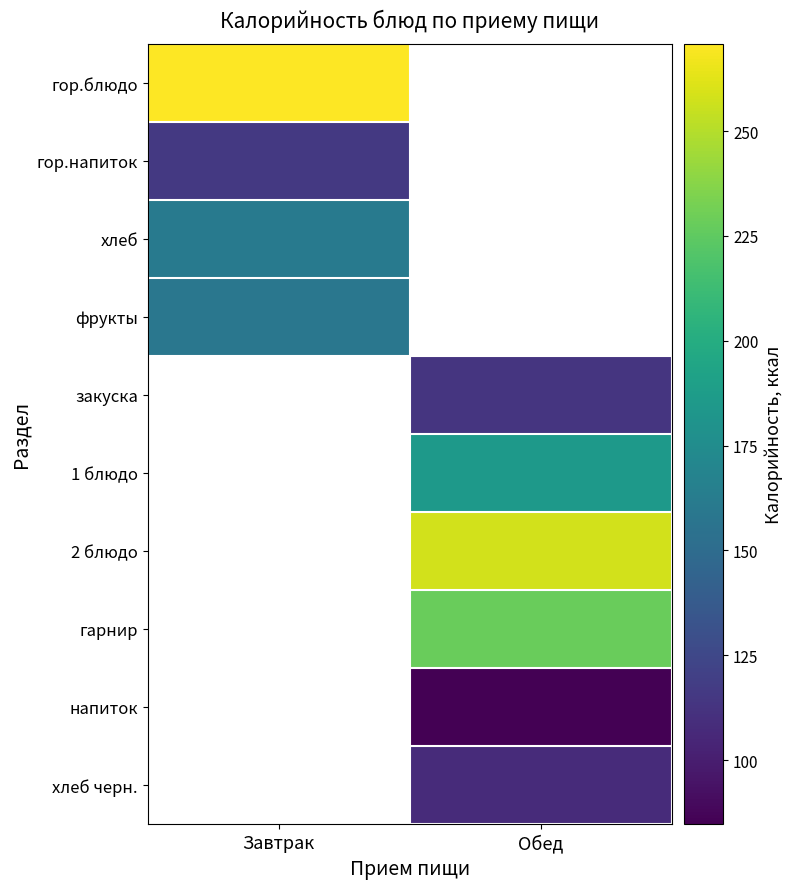

What is the greatest value displayed?

270.8